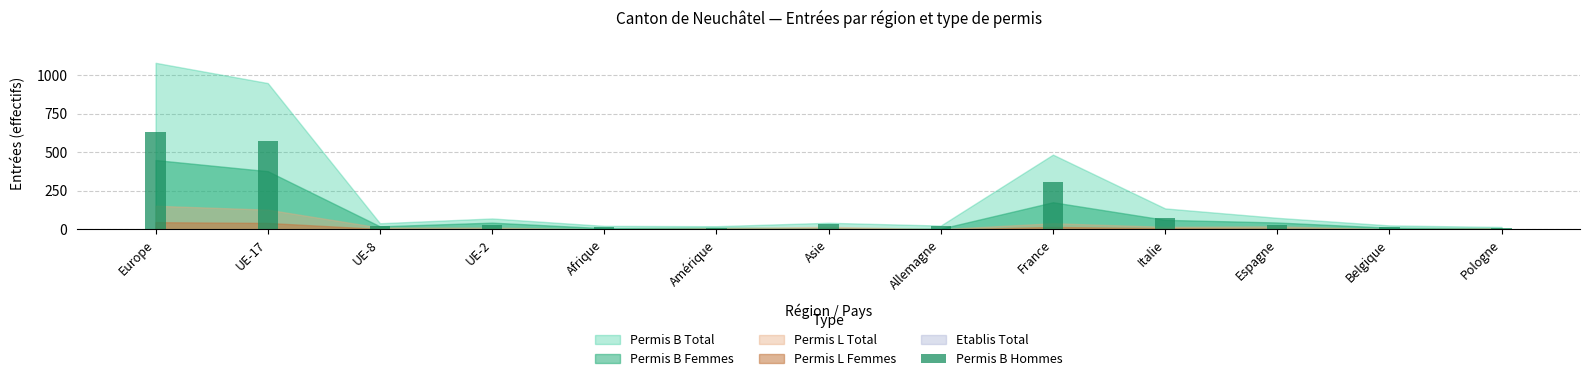

What is the greatest value displayed?

629